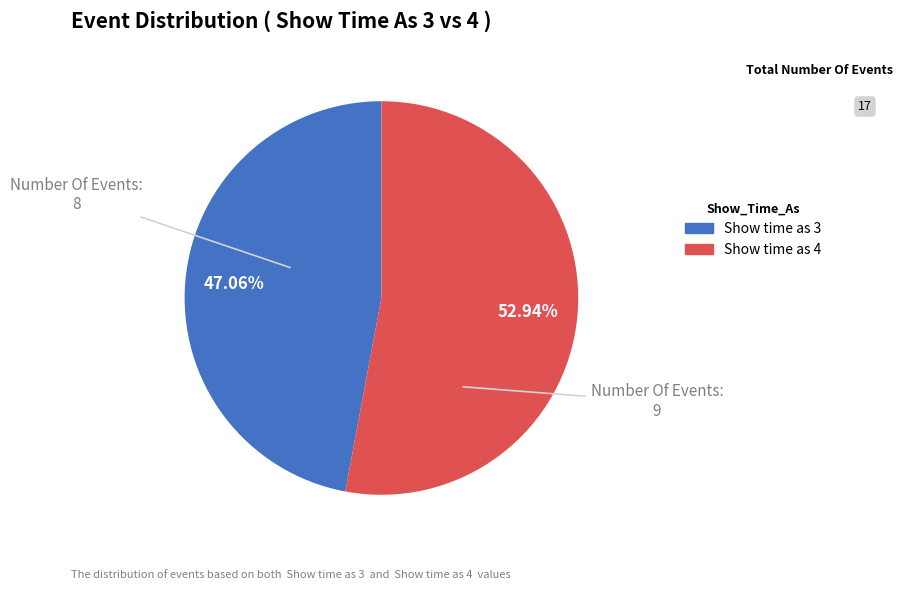

Is there any slice that represents more than half of the pie?

Yes